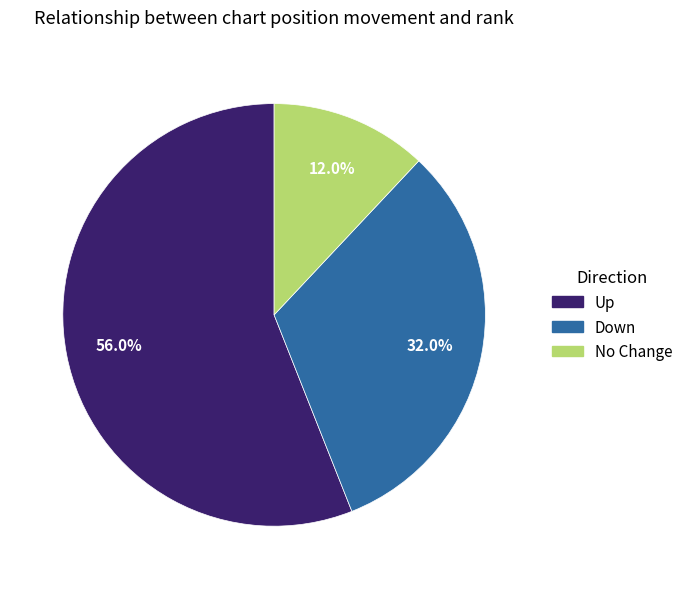

To the nearest percent, what is the difference between the largest and smallest slice percentages?

44%